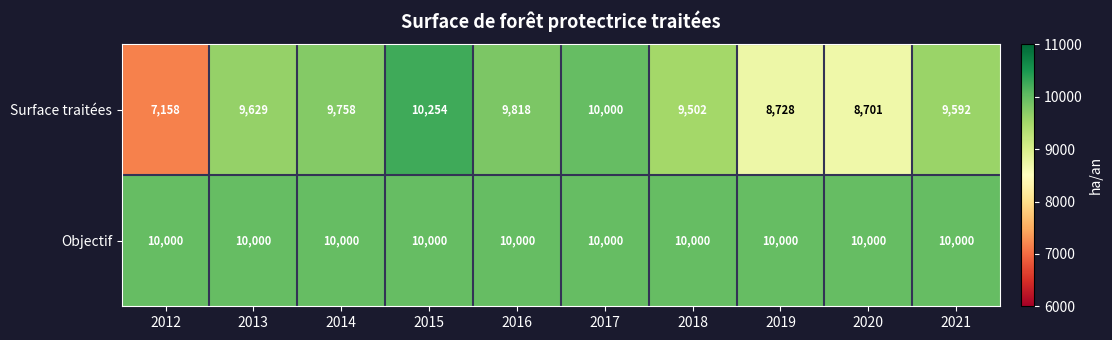

What is the difference between the Surface traitées values at 2019 and 2013?

901